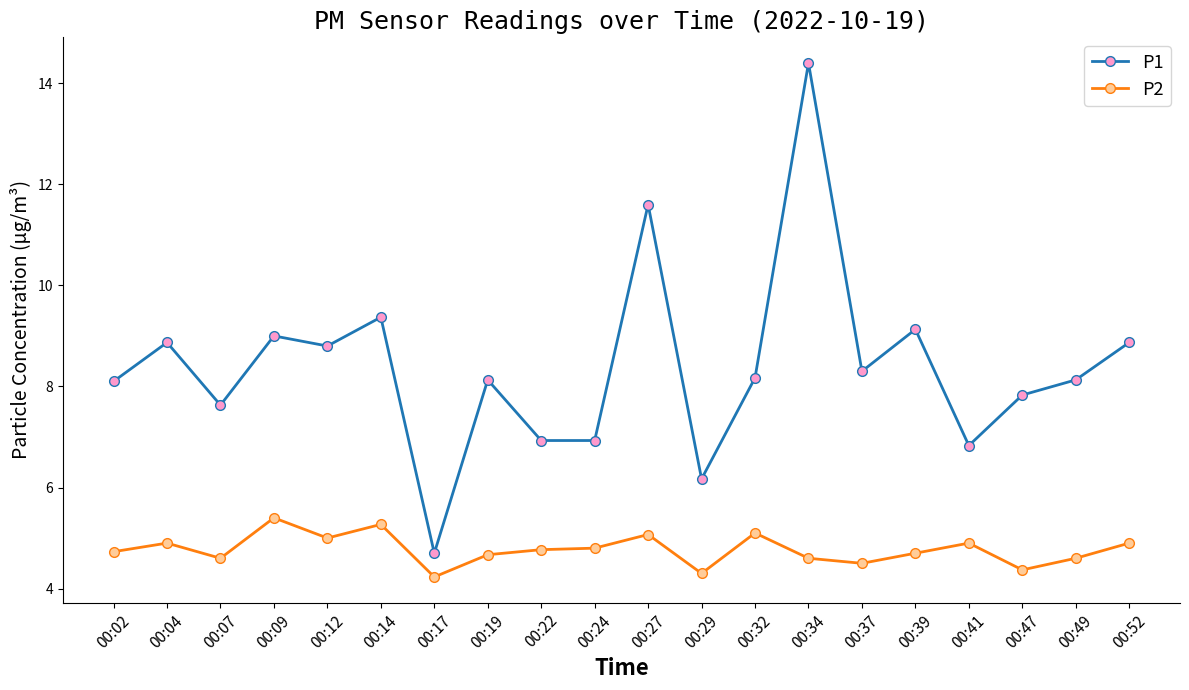

At how many categories does at least one series exceed 11?

2